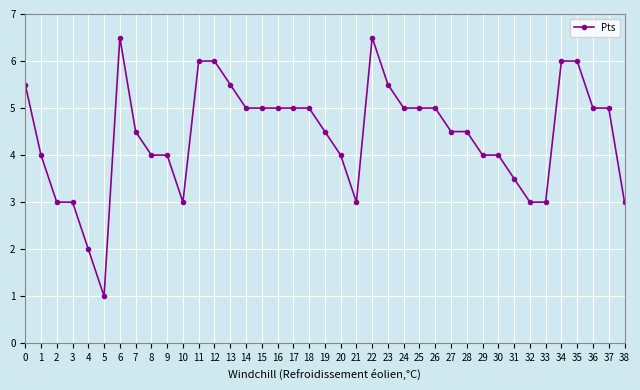

What is the value of the 17th point from the left?

5.0